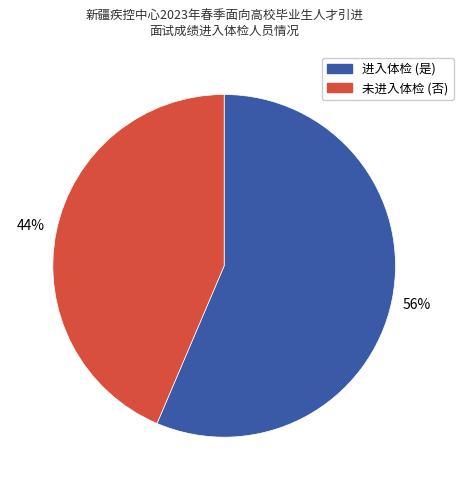

To the nearest percent, what is the average slice percentage?

50%